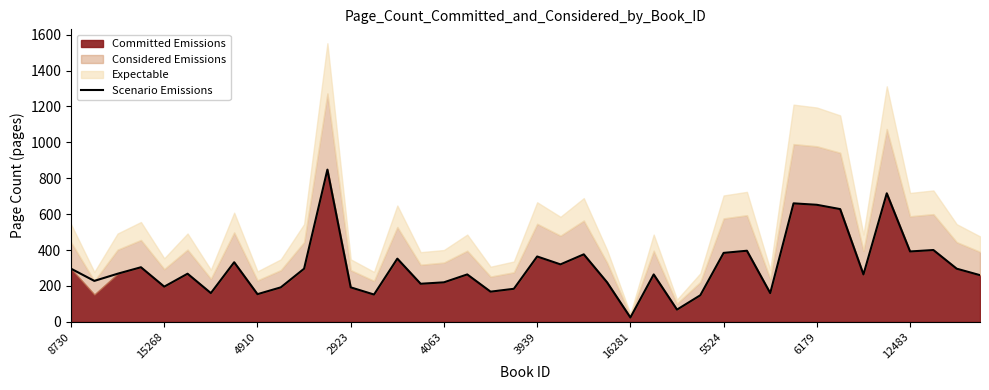

What value does the data have at 10?

296